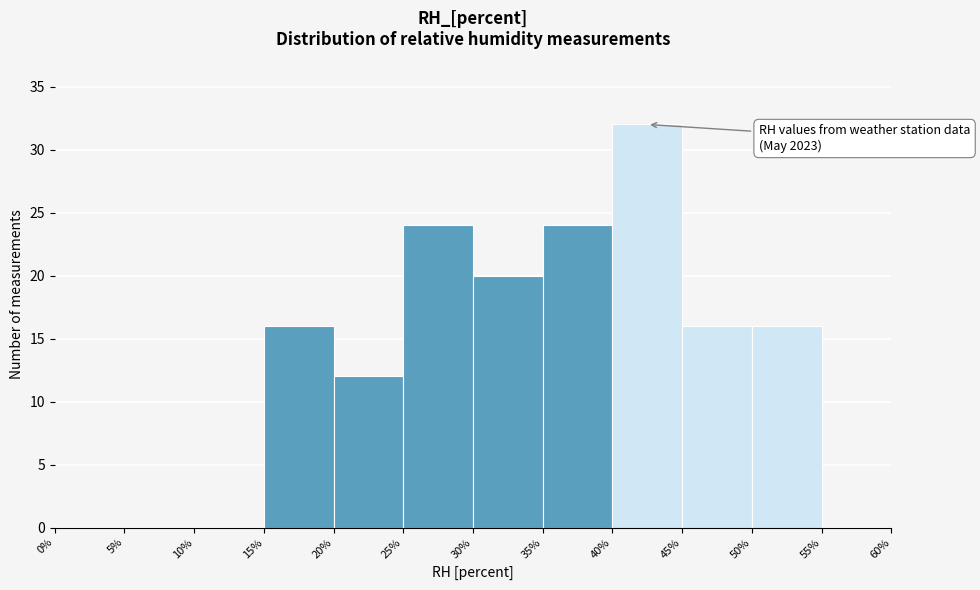

Which range on the x-axis has the tallest bar?

40% to 45%